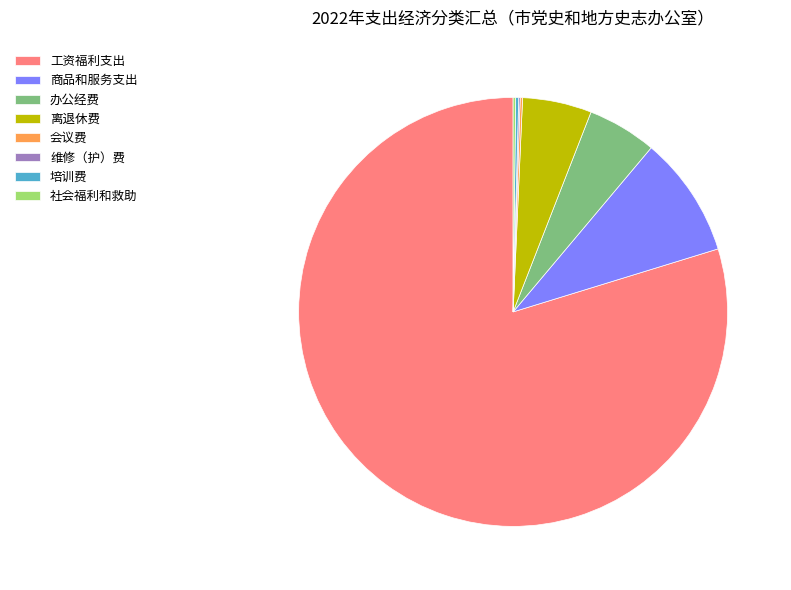

Is it true that 商品和服务支出 is 9% of the pie?

True